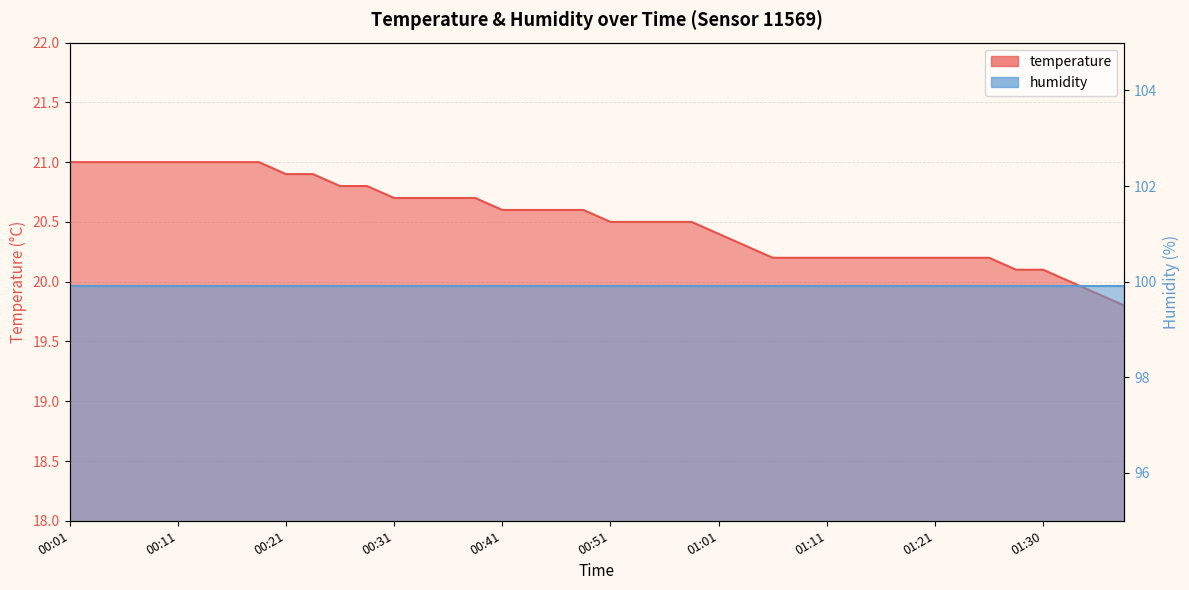

What position from the left is 00:53?

22